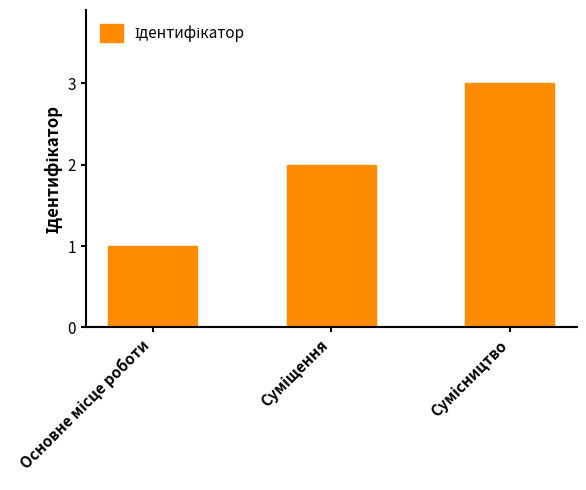

What is the maximum value shown in the chart?

3